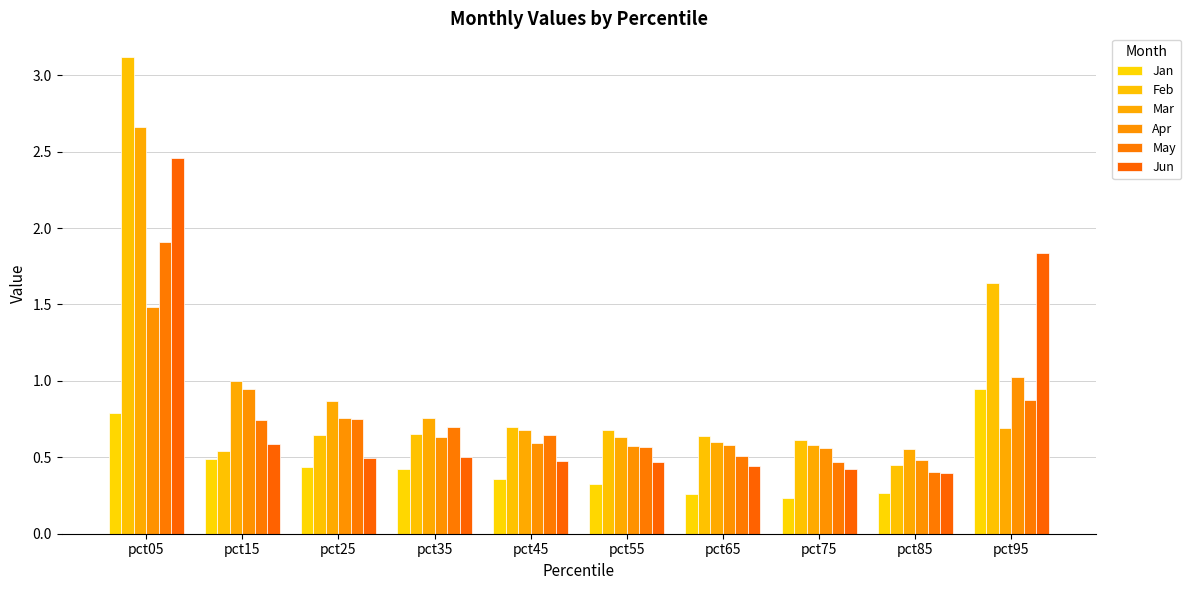

What is the value of the Apr bar at the 4th from the left?

0.6